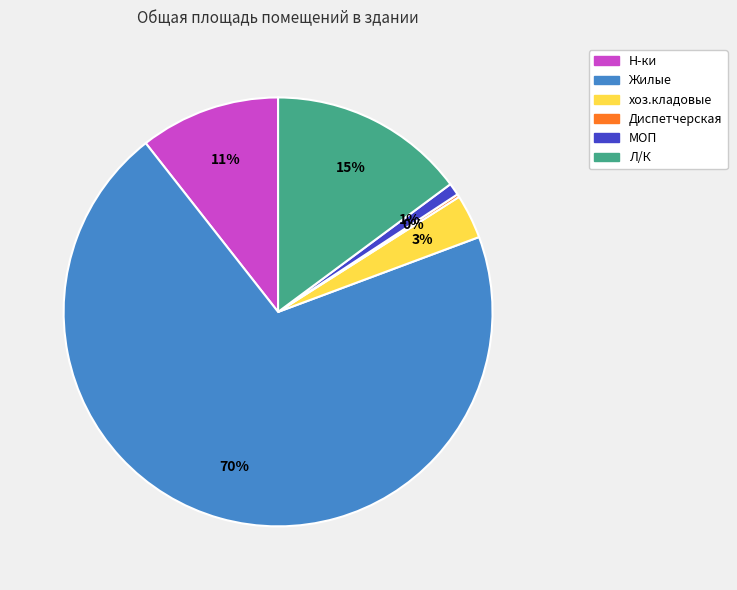

To the nearest percent, what is the difference between the Л/К and хоз.кладовые slice percentages?

12%